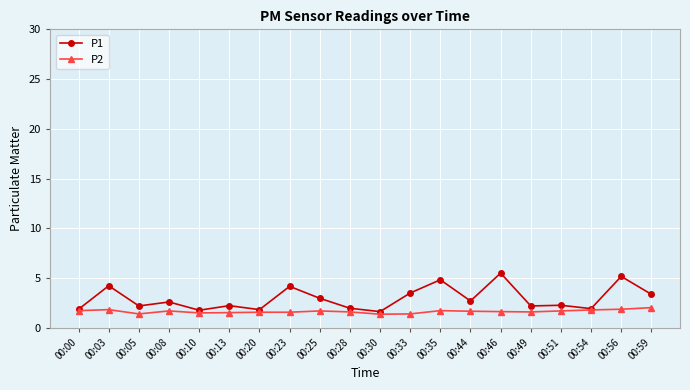

What is the sum of all P2 values?

32.9